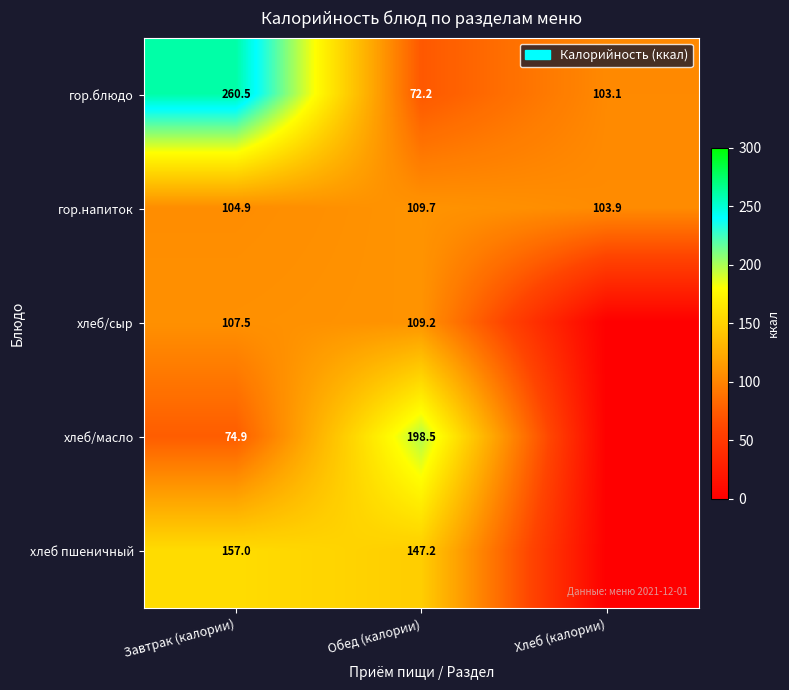

At which label is гор.напиток closest to 106?

Завтрак (калории)